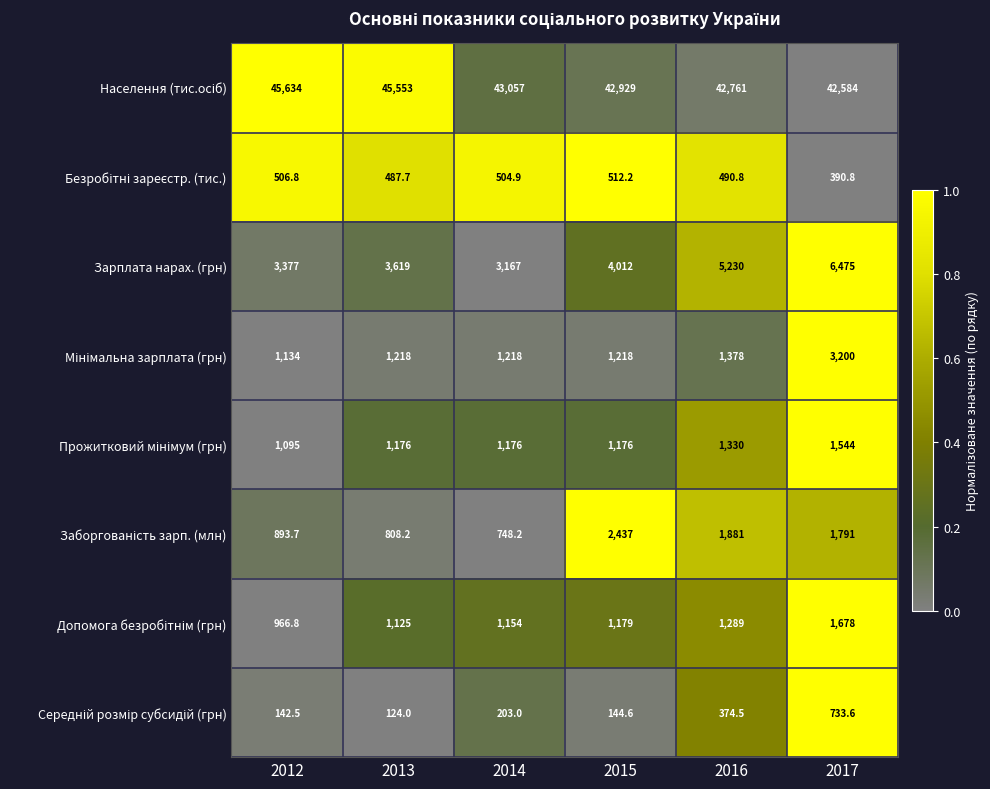

What is the approximate value of Зарплата нарах. (грн) at 2013?

3619.0